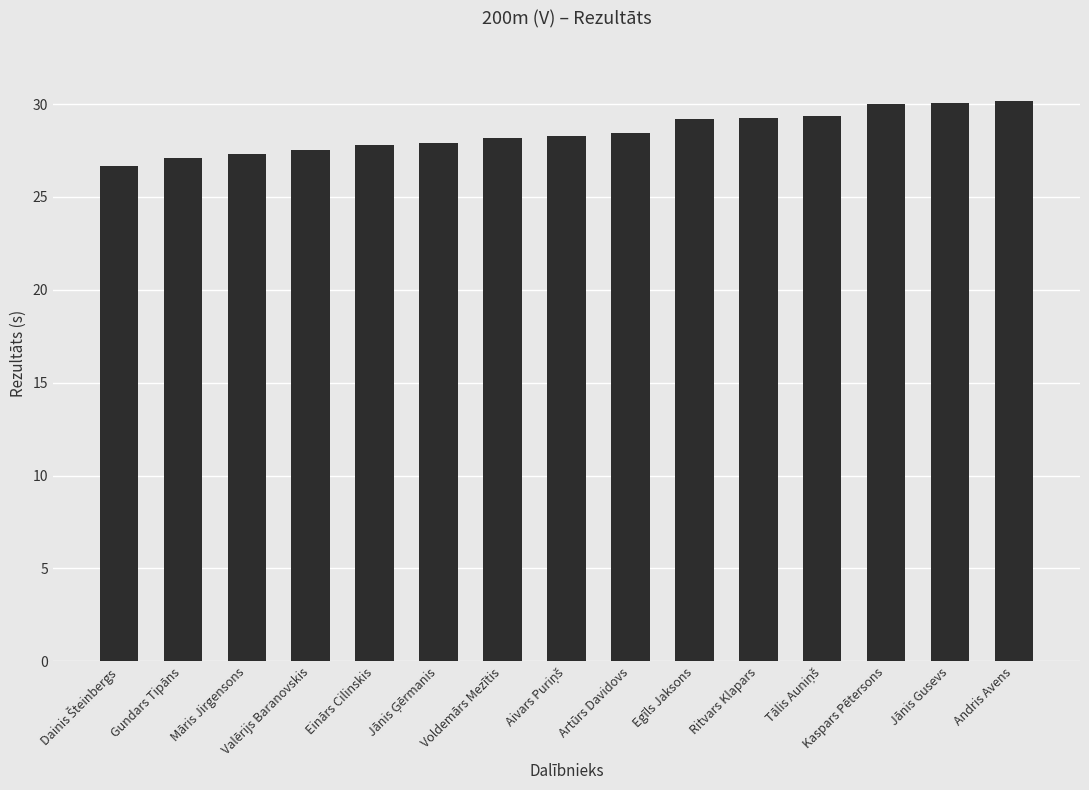

How many data points does each series have?

15